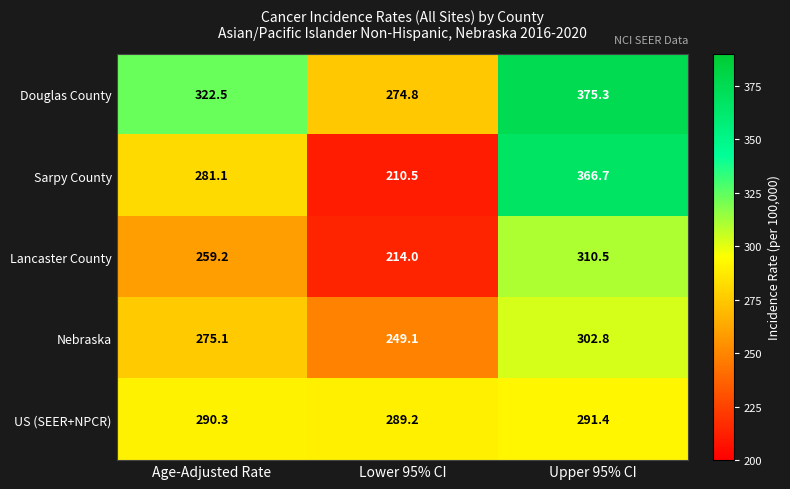

At which category is the sum across all series the highest?

Upper 95% CI